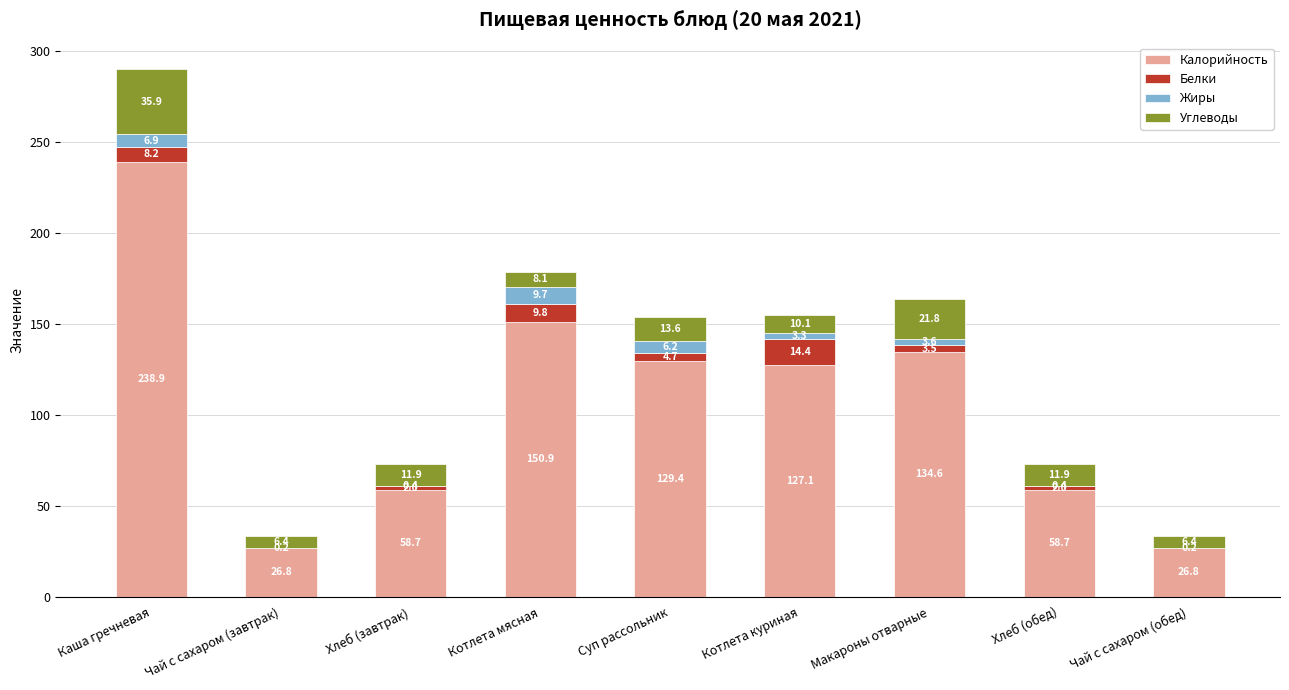

How many categories are shown in the chart?

9